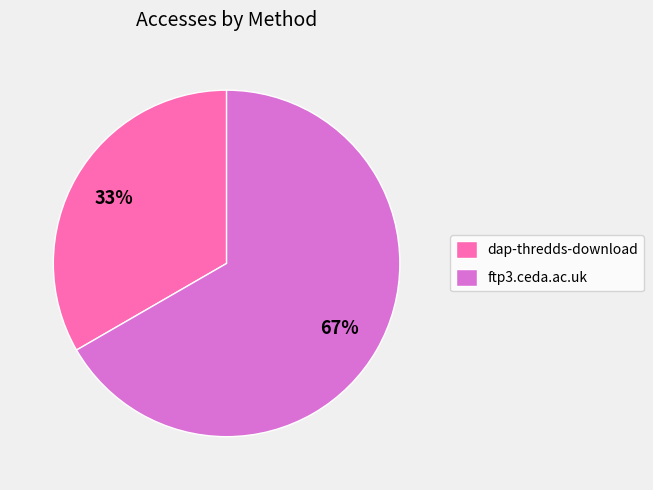

Which slice is the smallest?

dap-thredds-download